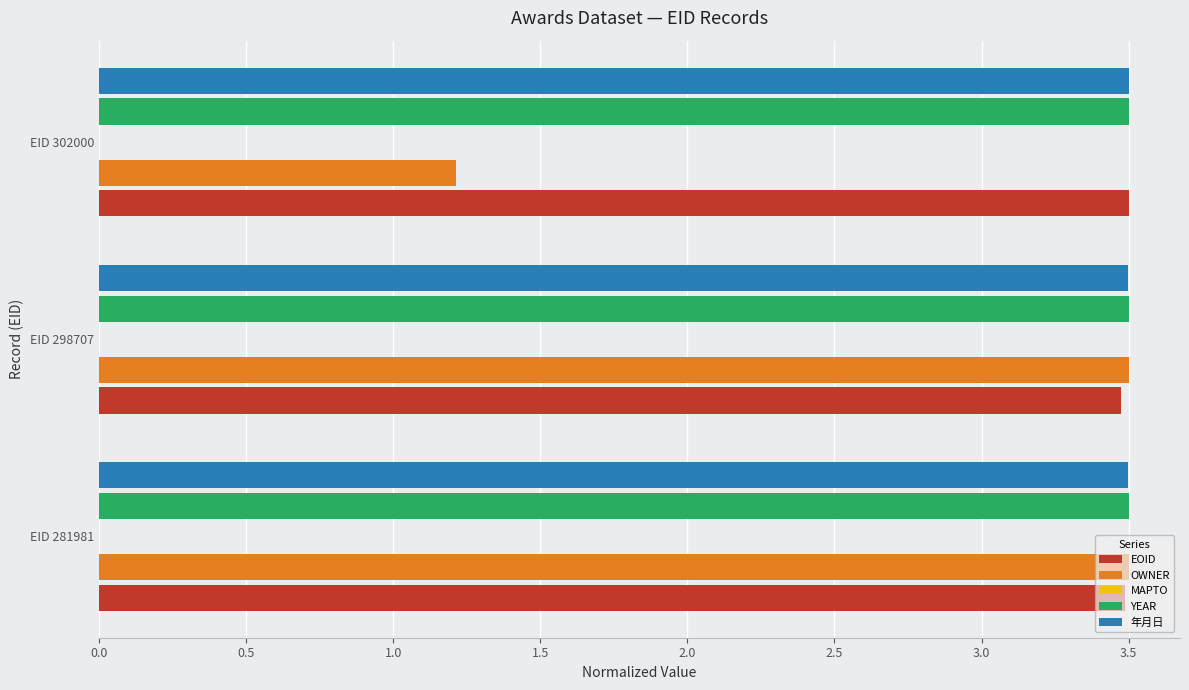

At how many categories does at least one series exceed 2?

3